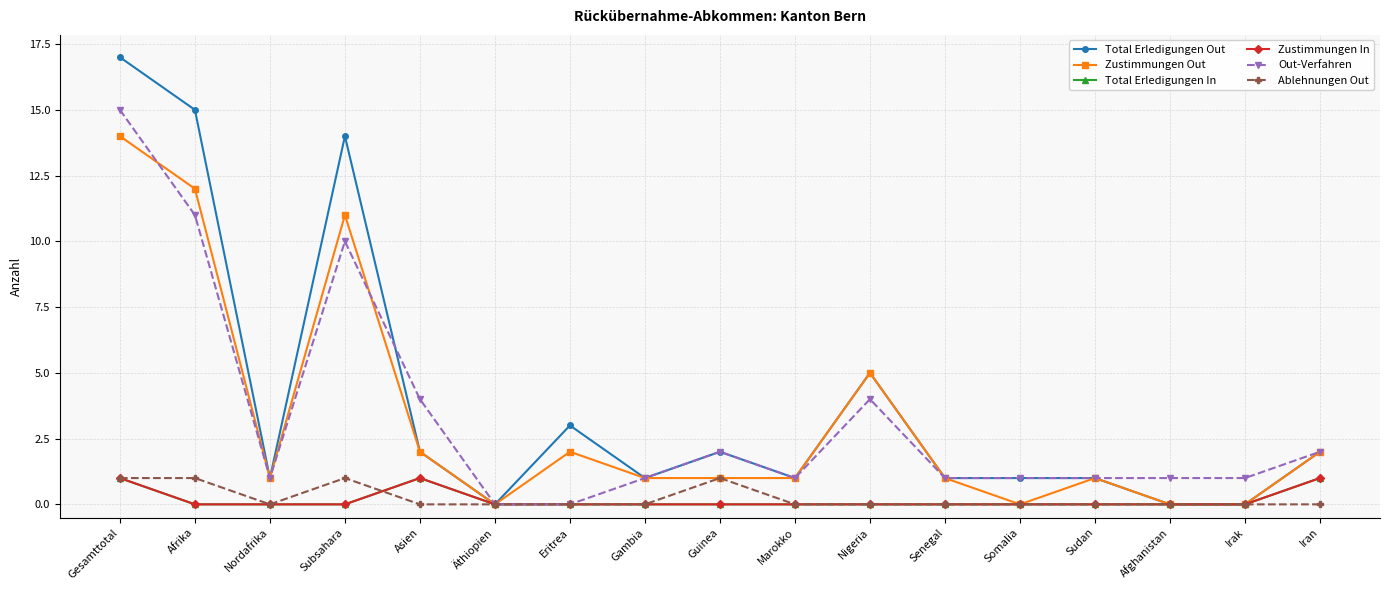

The value of Ablehnungen Out at Senegal is 0. True or false?

True